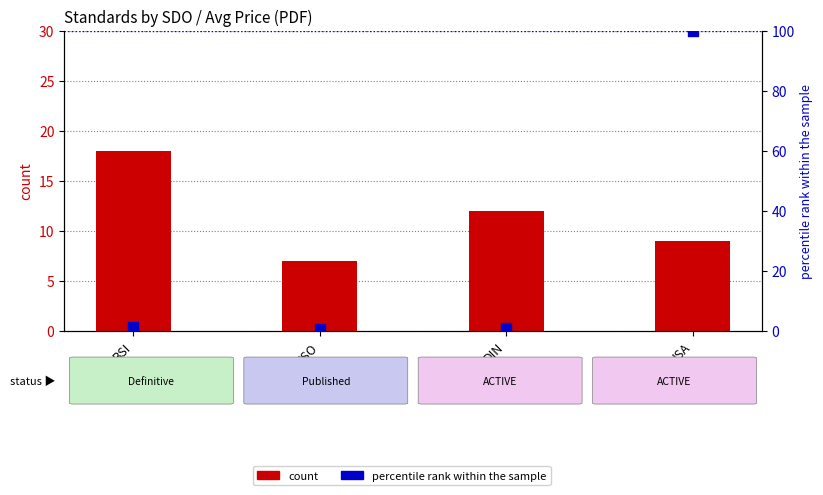

Which series reaches the maximum Y coordinate?

percentile rank within the sample